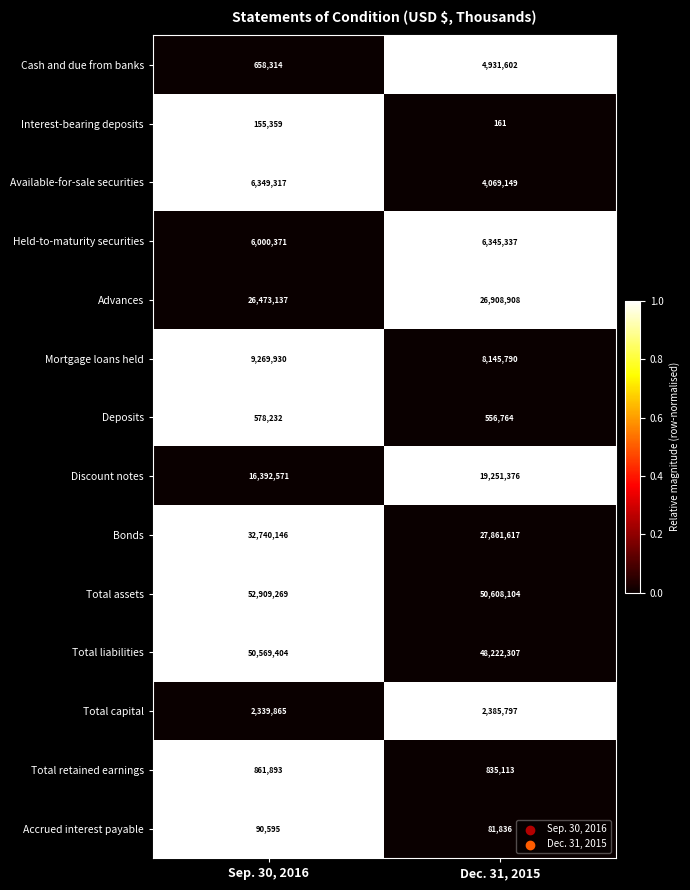

Count the number of categories in the chart.

2